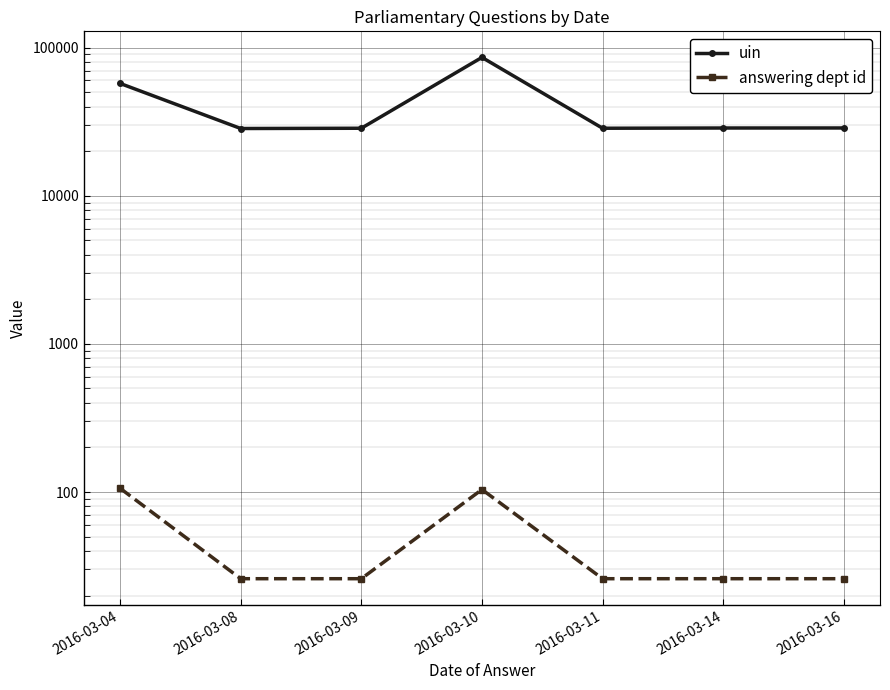

Rank the series at 2016-03-10 from lowest to highest value.

answering dept id, uin